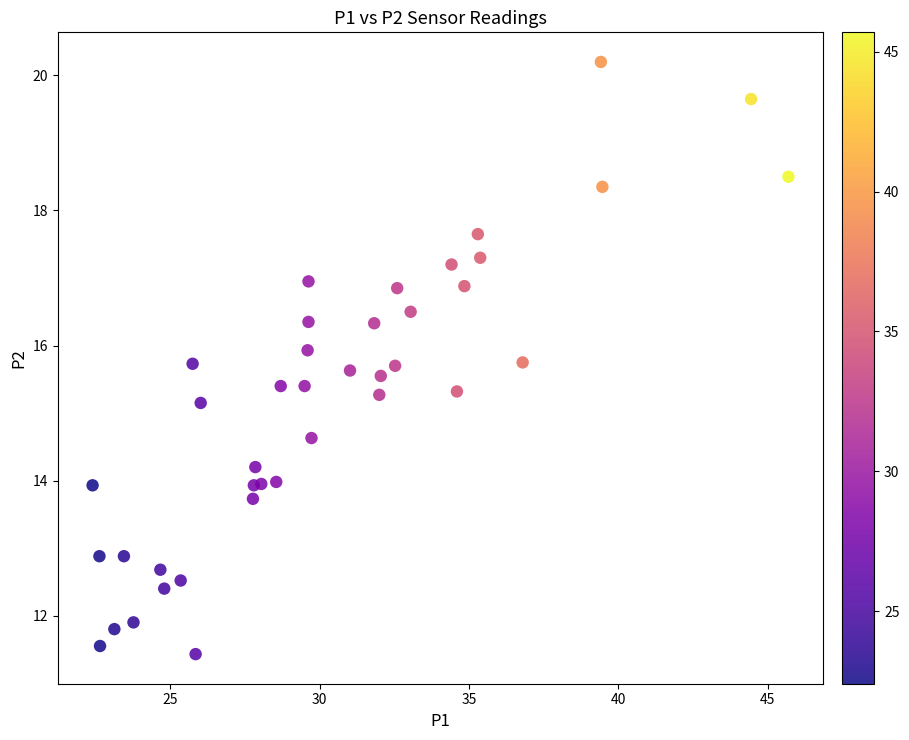

What Y value in the scatter plot is closest to 15?

15.2